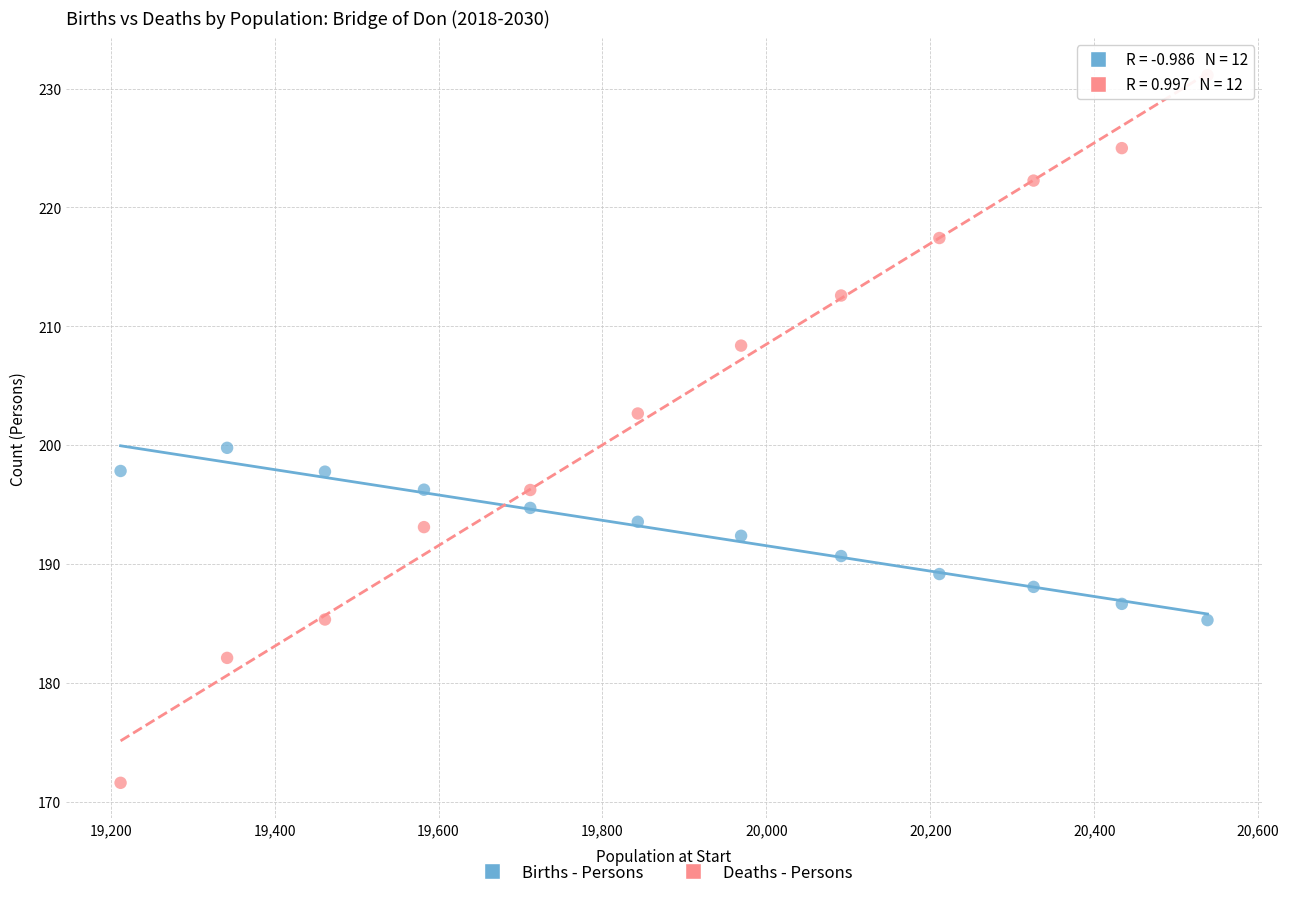

Which series has the largest Y range (max minus min)?

Deaths - Persons